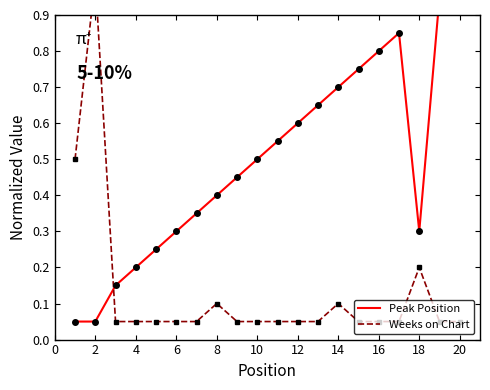

Is this an area chart (filled region under the line)?

No